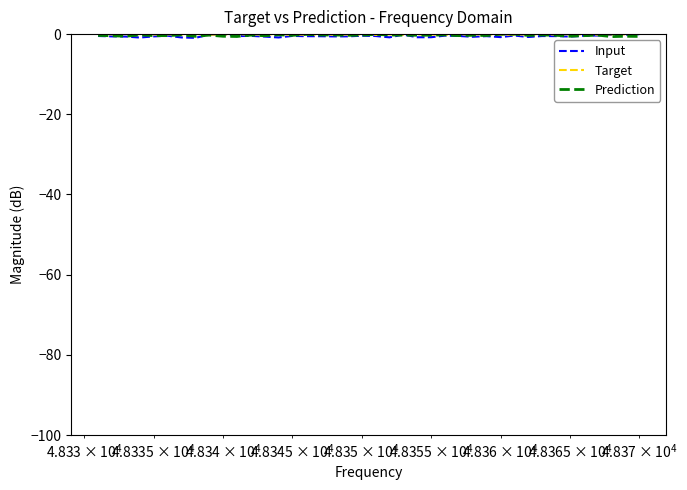

What is the minimum value shown in the chart?

-0.9